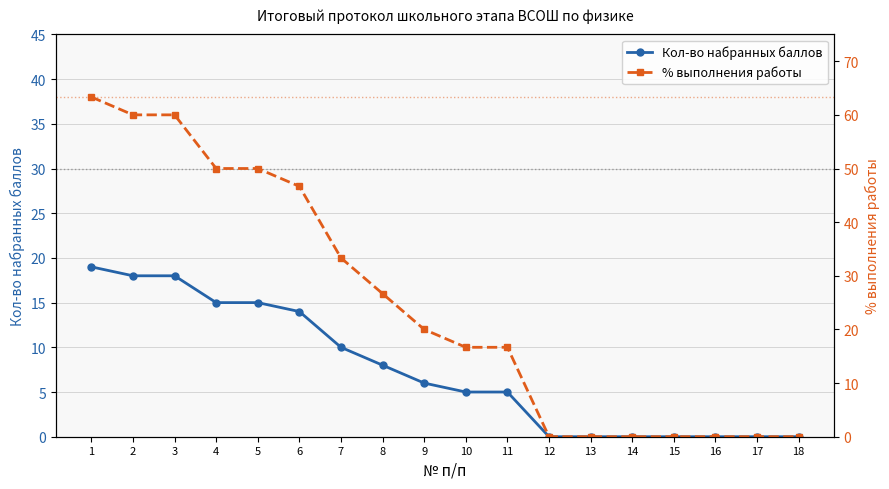

Is the value of Кол-во набранных баллов at 17 greater than the value of % выполнения работы at 14?

No